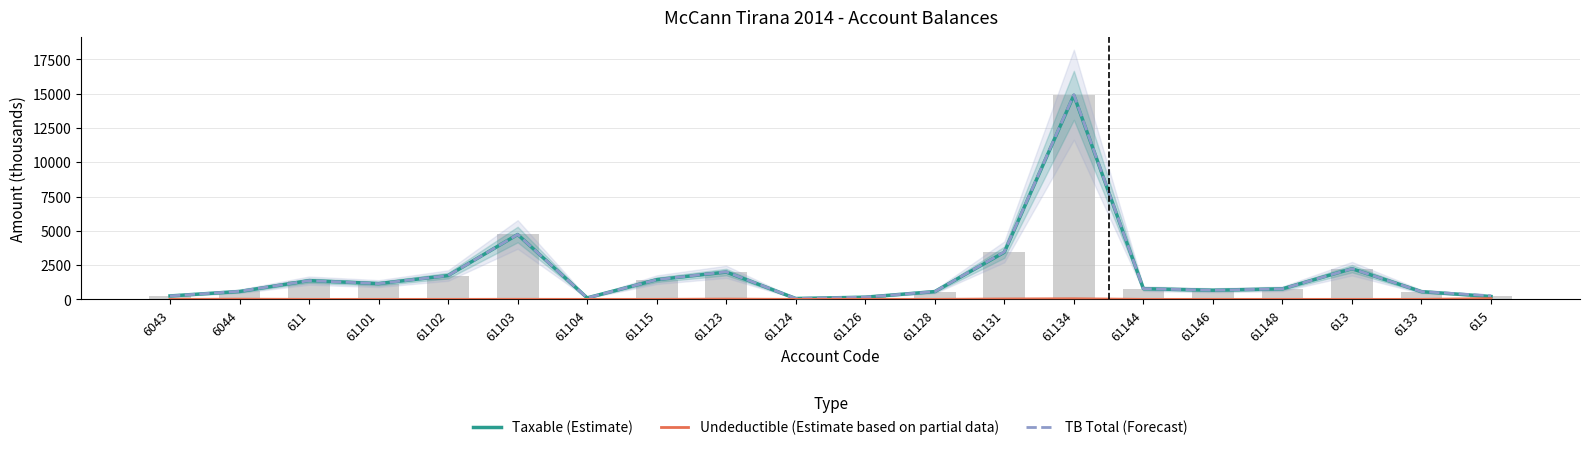

What is the sum of the Undeductible (Estimate based on partial data) values at 613 and 61123?

18.5